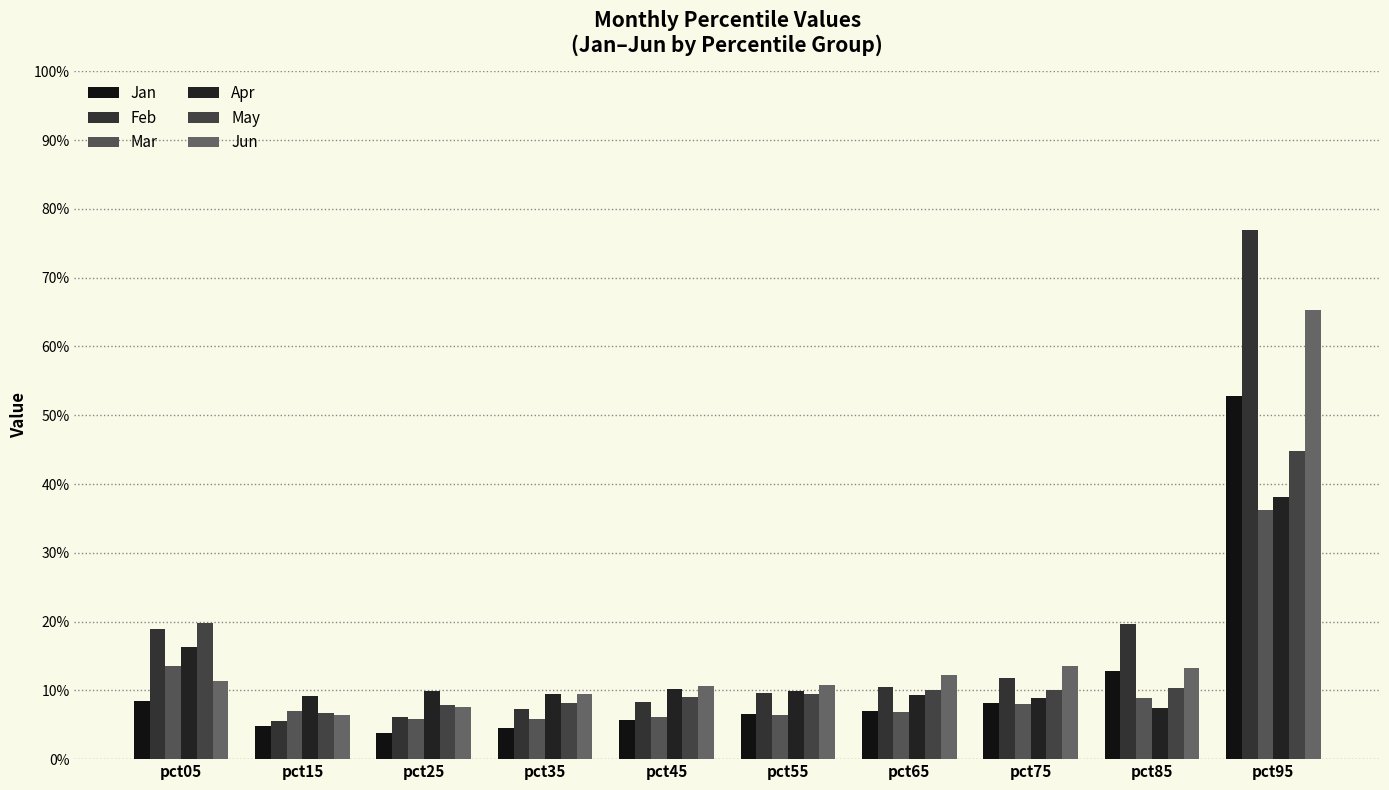

Read the Mar value at pct75.

0.1